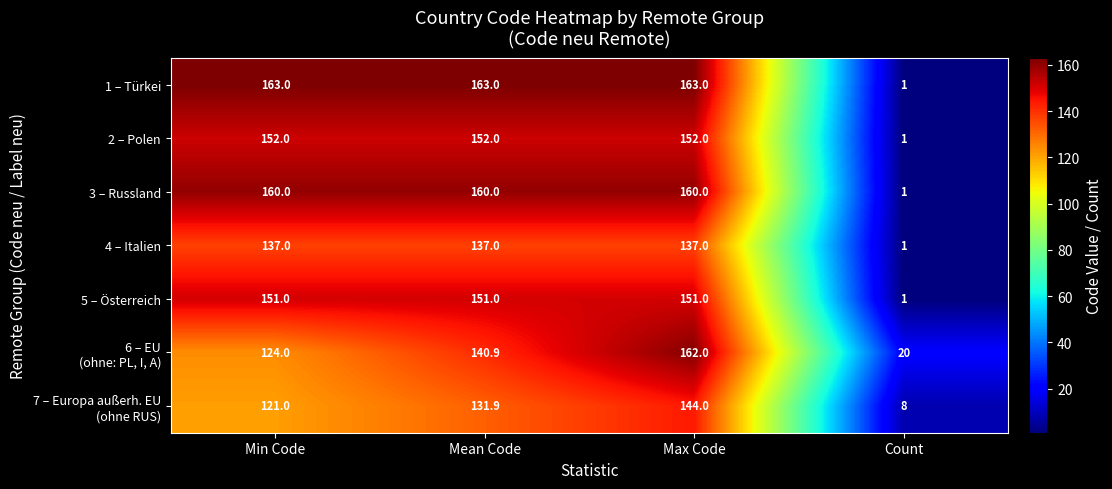

The value of 5 – Österreich at Mean Code is 151.0. True or false?

True